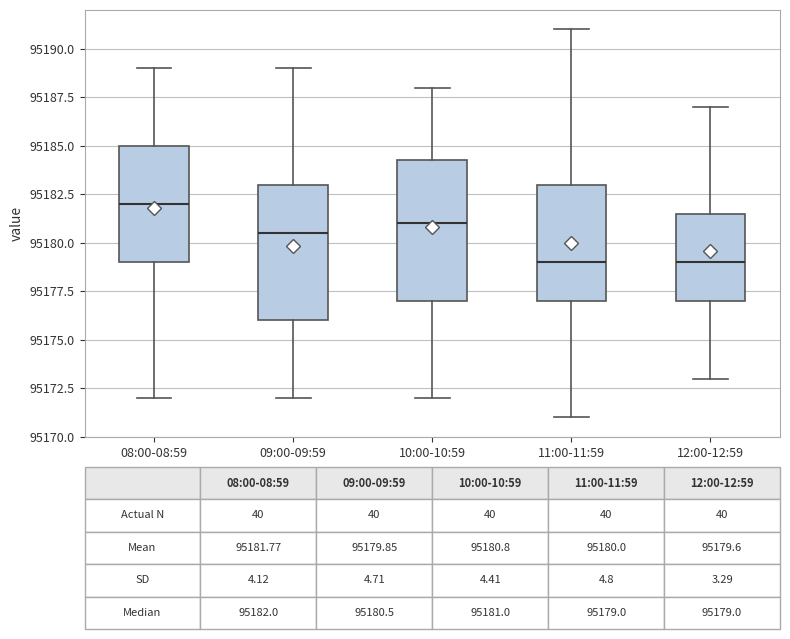

Which box has the highest median line?

08:00-08:59